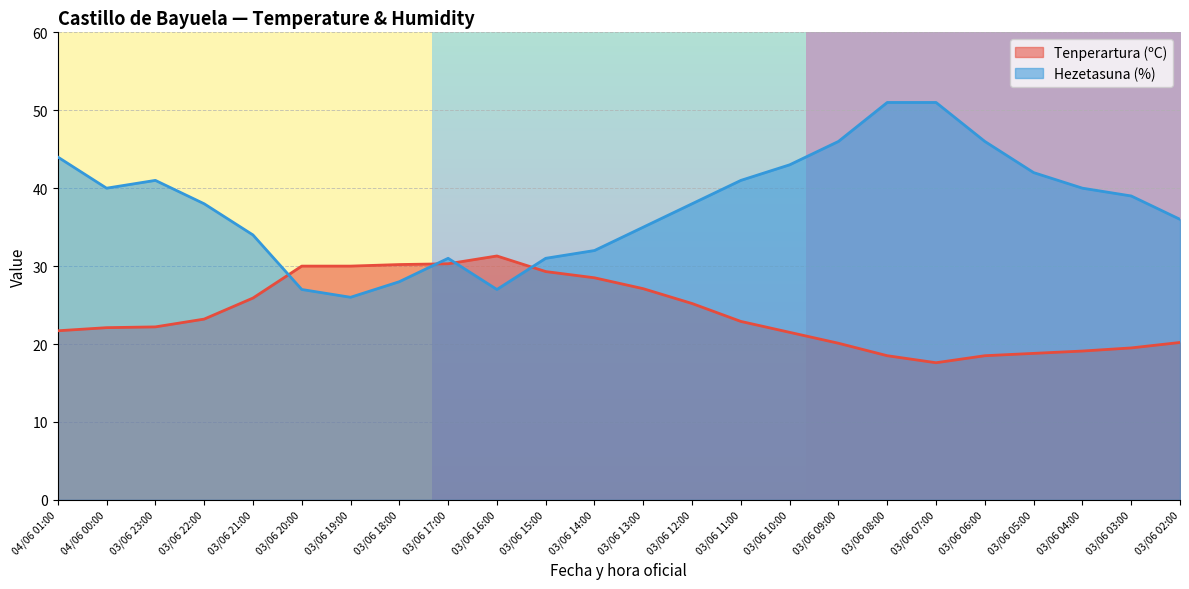

How many interior local peaks does the Hezetasuna (%) series have?

2